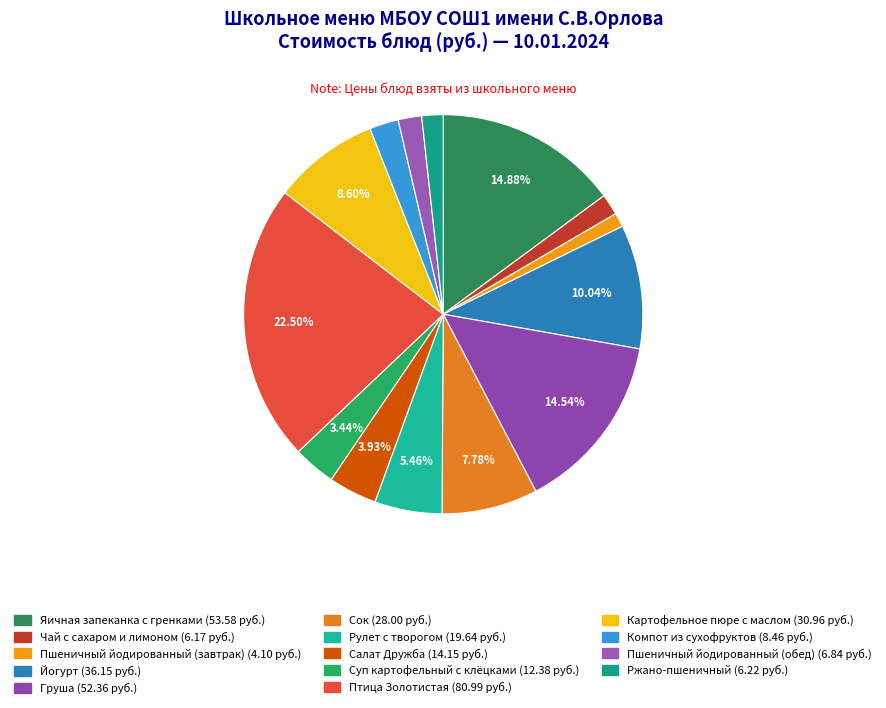

Count the number of slices in the pie.

14